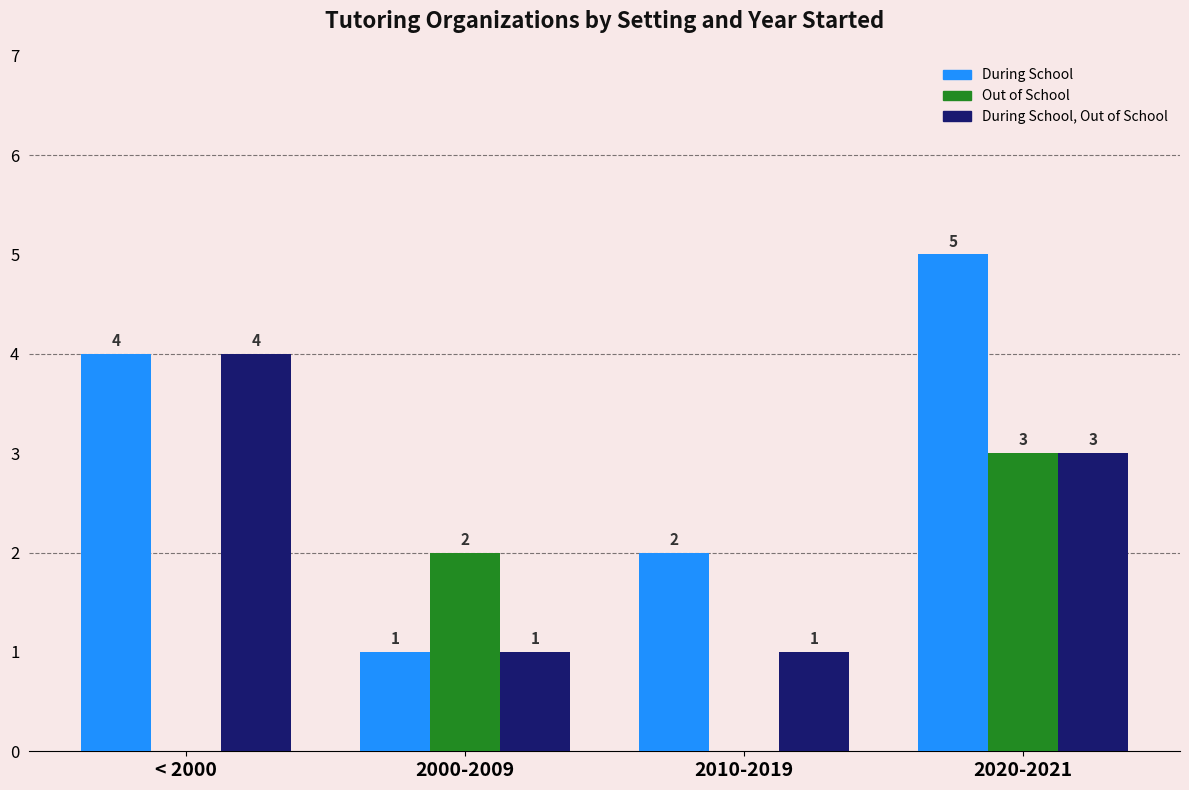

How many distinct data groups are displayed?

3